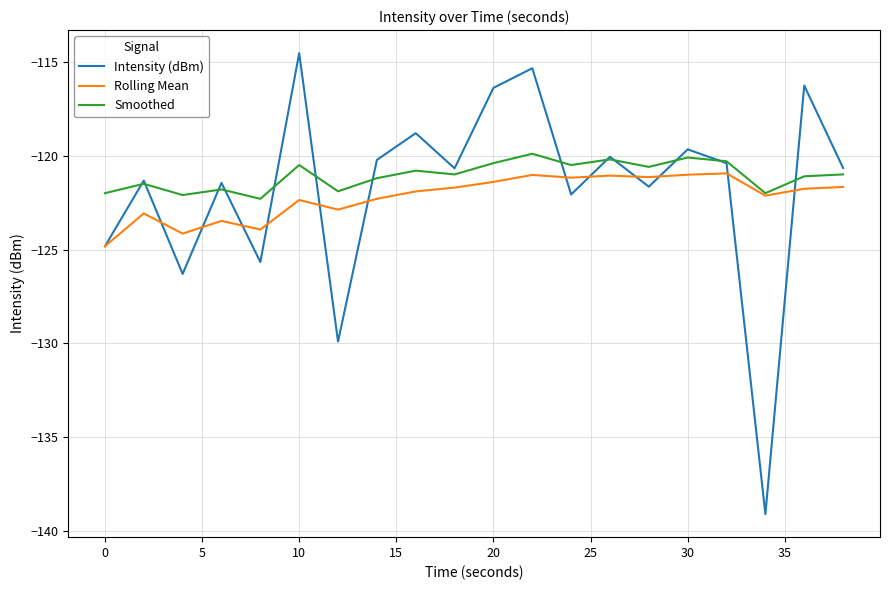

Which series has the widest spread of values?

Intensity (dBm)